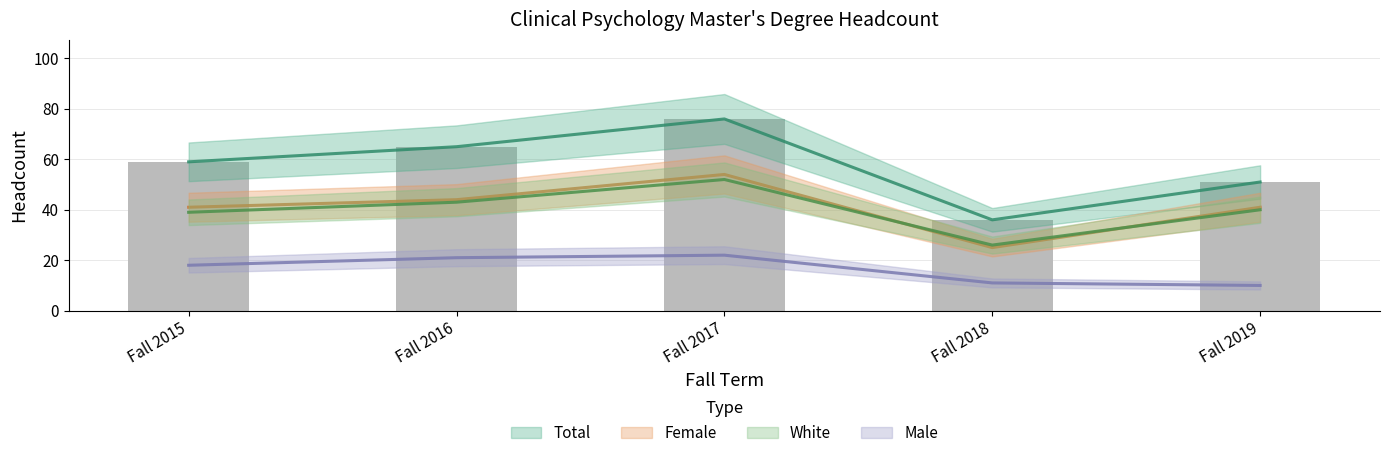

Reading left to right, list all the values displayed in this chart.

Total: Fall 2015=59	Fall 2016=65	Fall 2017=76	Fall 2018=36	Fall 2019=51
Female: Fall 2015=41	Fall 2016=44	Fall 2017=54	Fall 2018=25	Fall 2019=41
Male: Fall 2015=18	Fall 2016=21	Fall 2017=22	Fall 2018=11	Fall 2019=10
White: Fall 2015=39	Fall 2016=43	Fall 2017=52	Fall 2018=26	Fall 2019=40